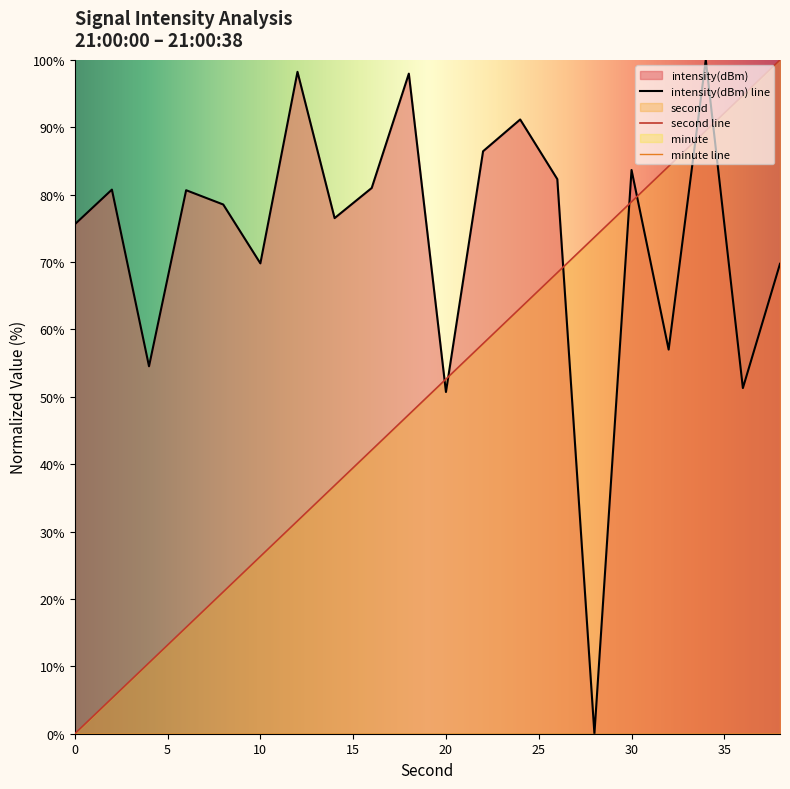

At which category is the sum across all series the highest?

34